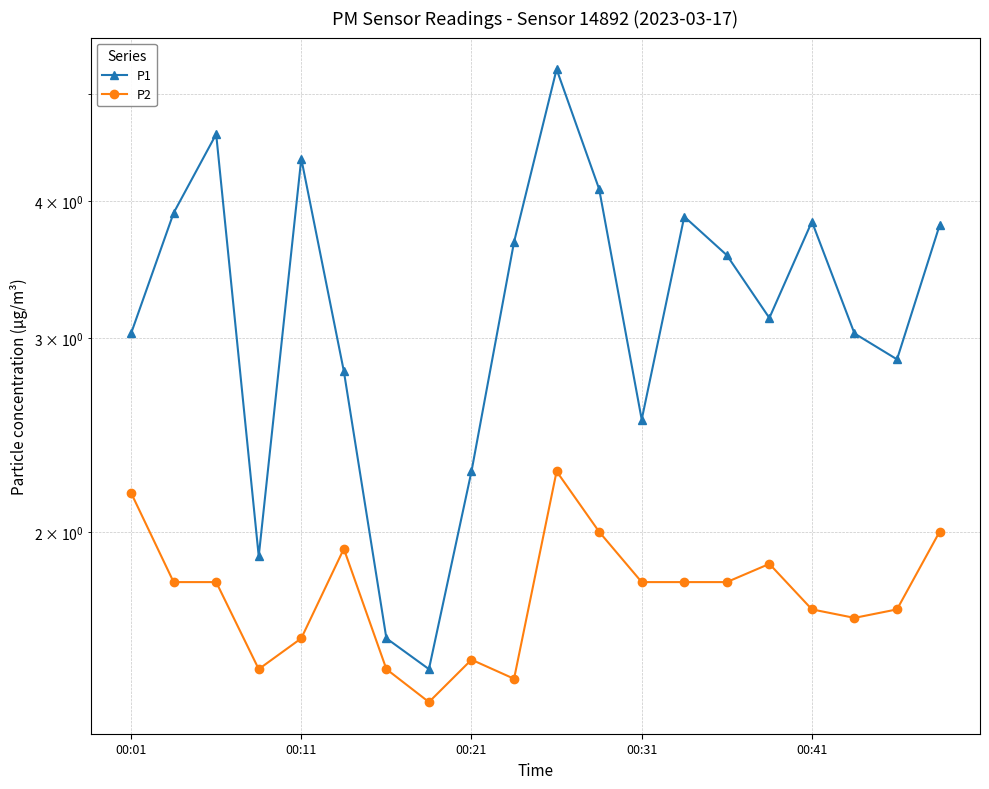

Does the chart display data point markers on the line(s)?

Yes